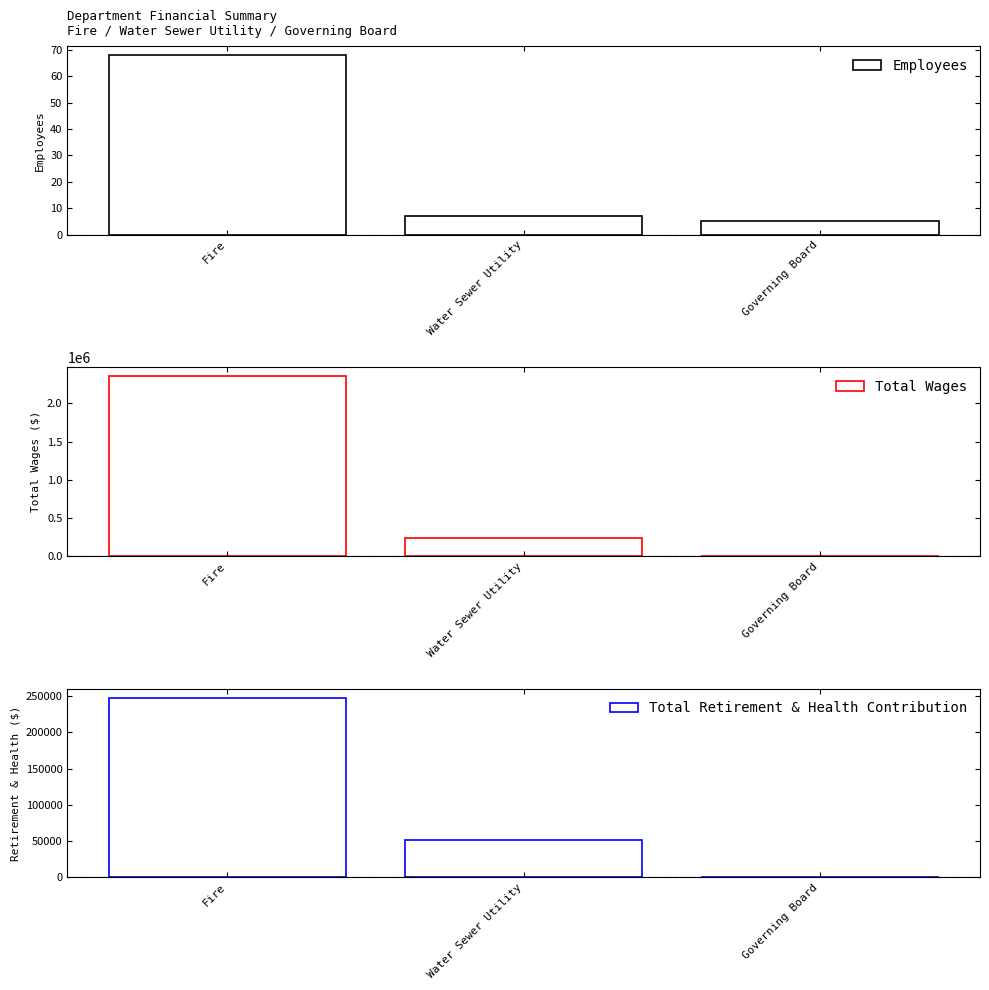

Which label corresponds to the smallest value in the chart?

Governing Board